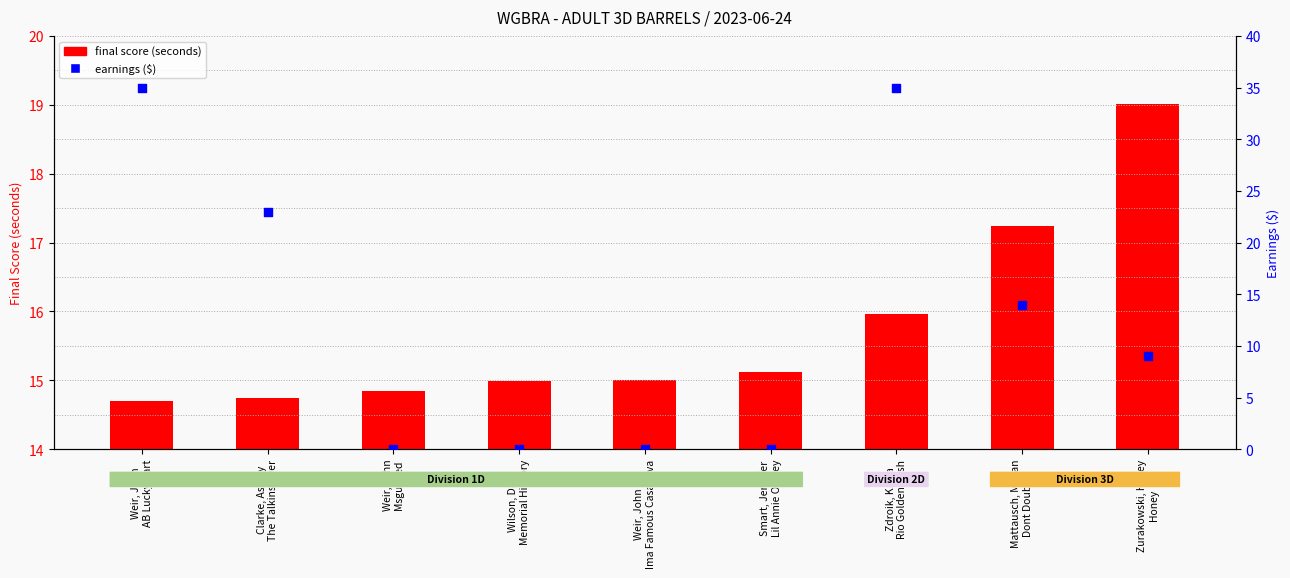

What is the change in value from Wilson, Dani
Memorial Hickory to Mattausch, Megan
Dont Doubt It?

+14